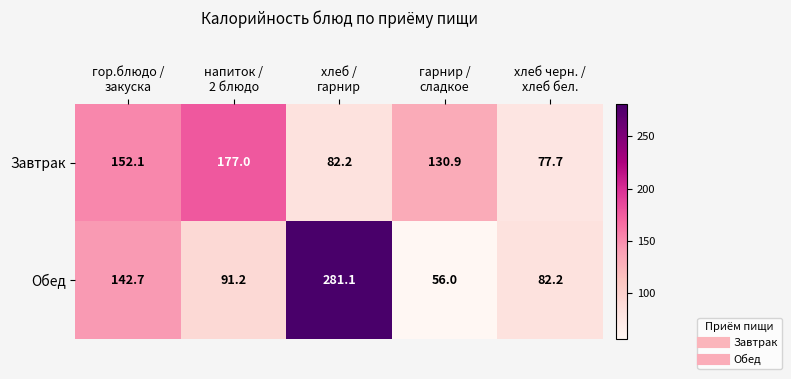

What is the difference between the maximum and minimum values in the Обед series?

225.1